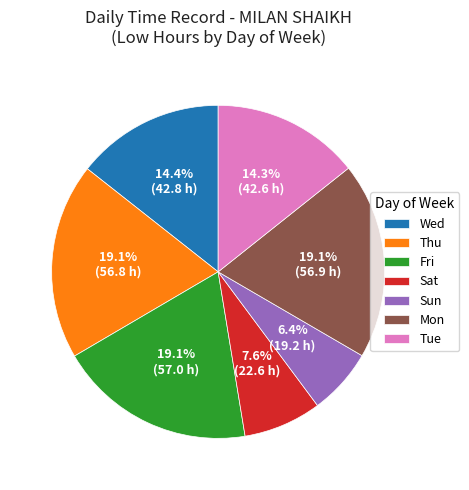

Combined, do Tue and Sat account for over 50%?

No